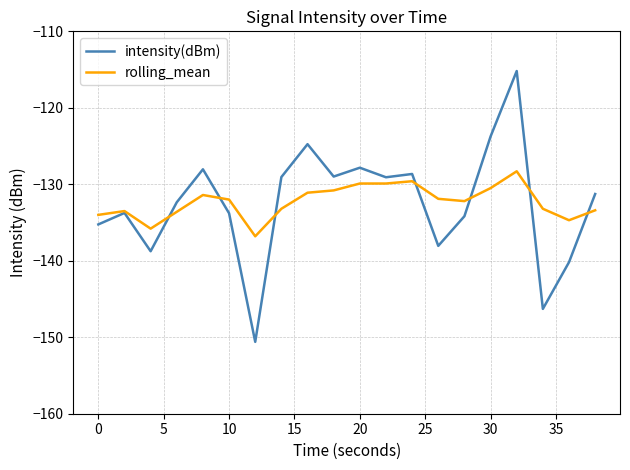

Which series has the largest range (max minus min)?

intensity(dBm)